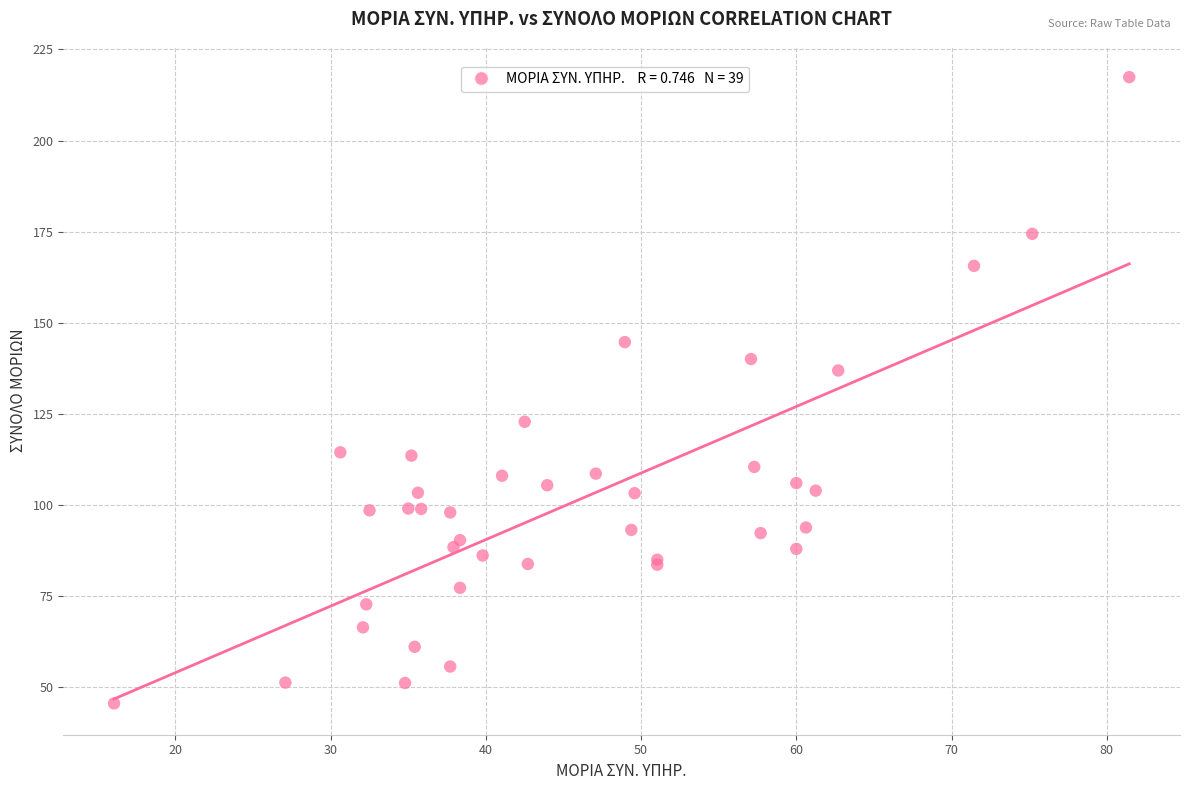

What Y value in the scatter plot is closest to 131?

136.9